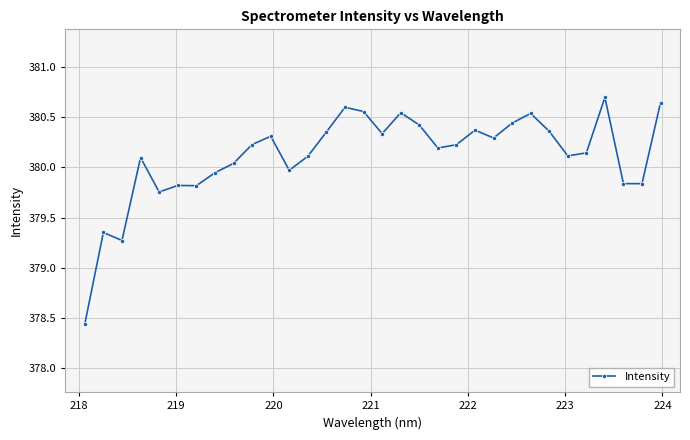

How many lines are shown in the chart?

1